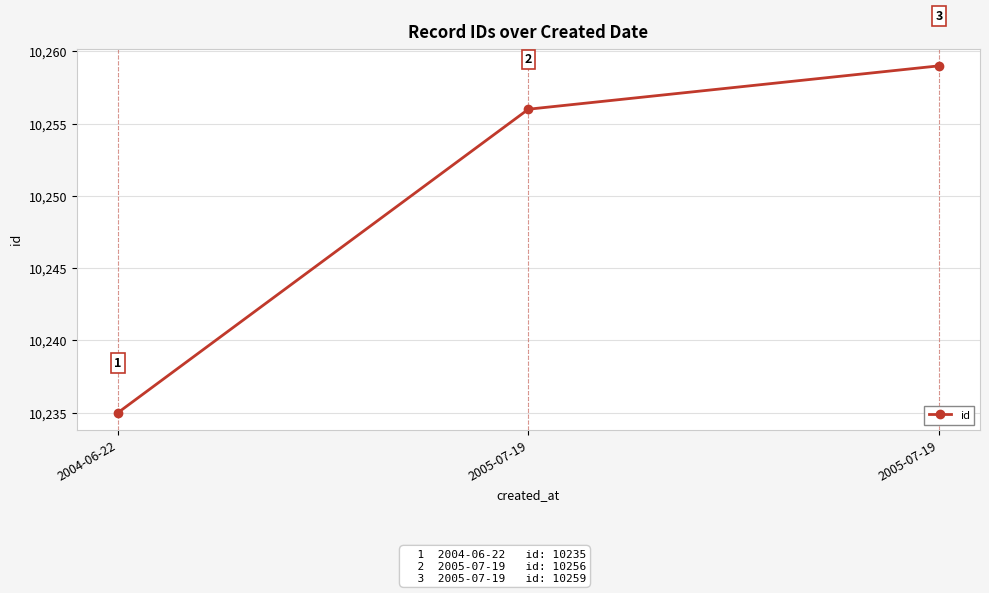

List the labels in order of value, smallest first.

2004-06-22, 2005-07-19, 2005-07-19